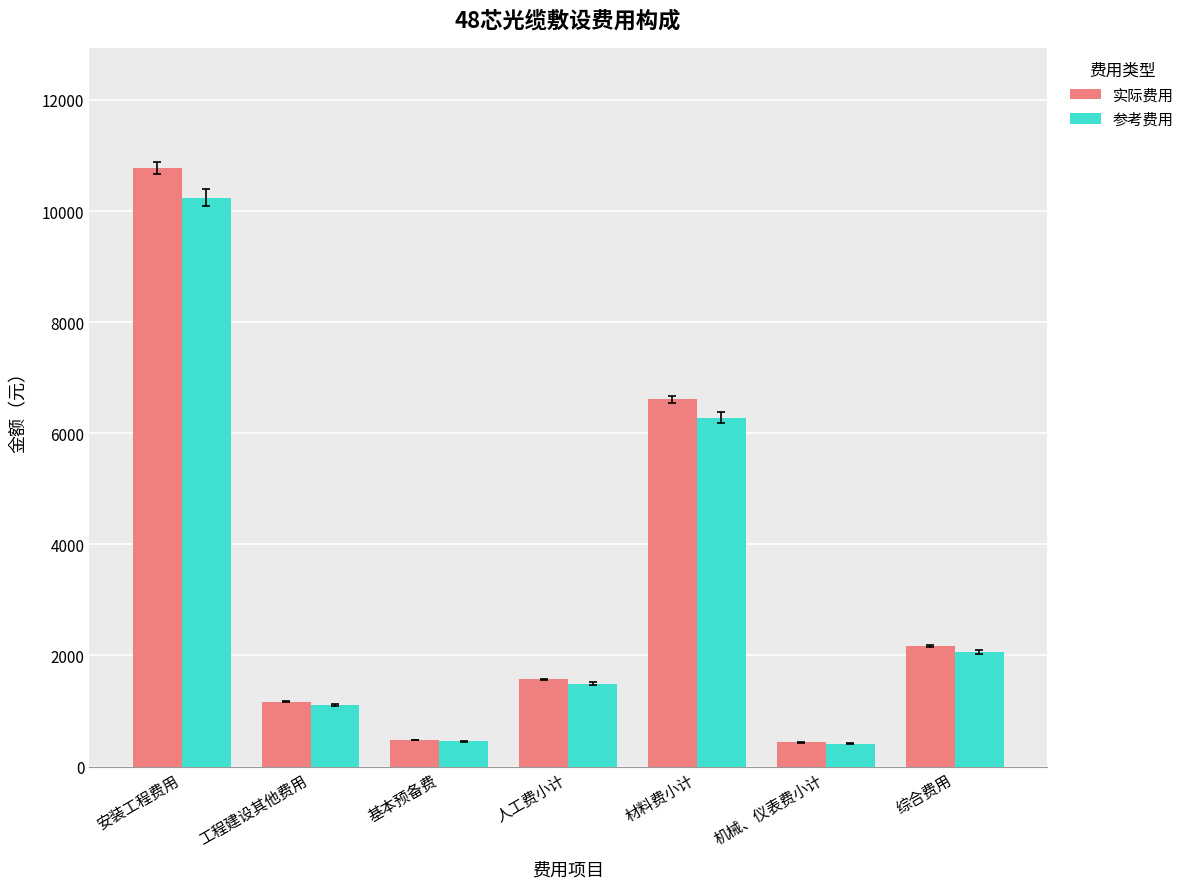

What position from the left is 基本预备费?

3